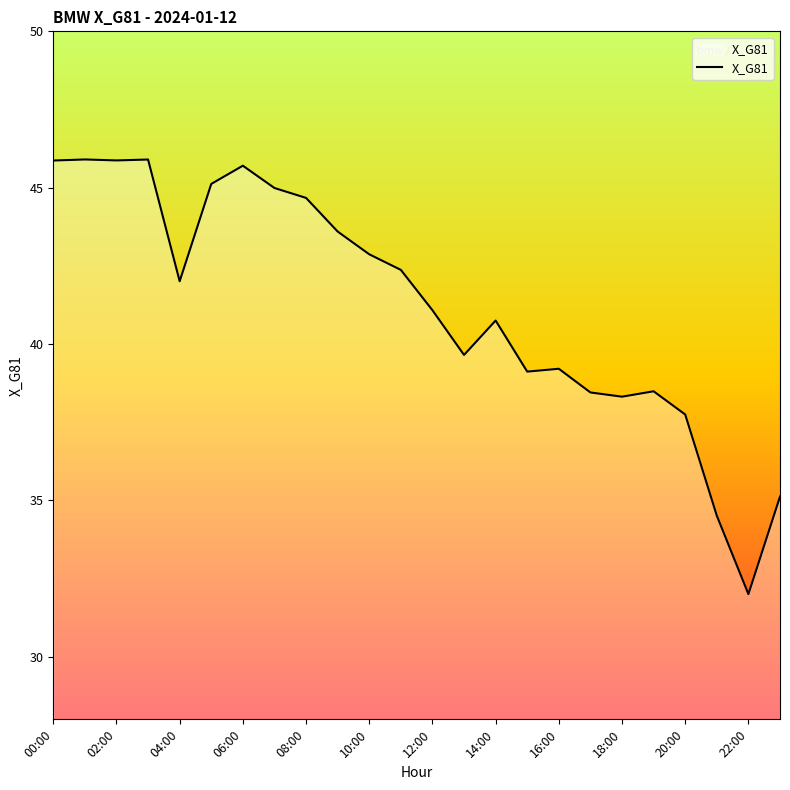

What is the minimum value shown in the chart?

32.0